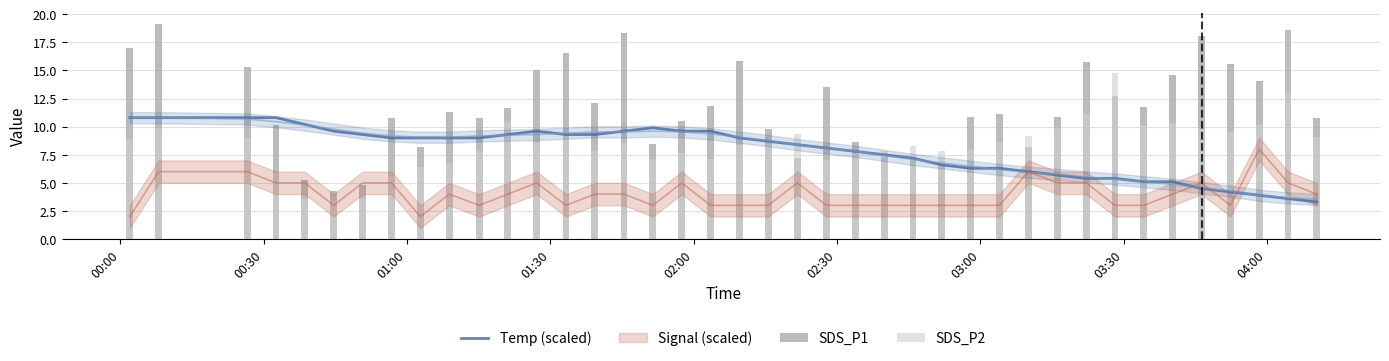

What is the sum of all SDS_P2 values?

336.4